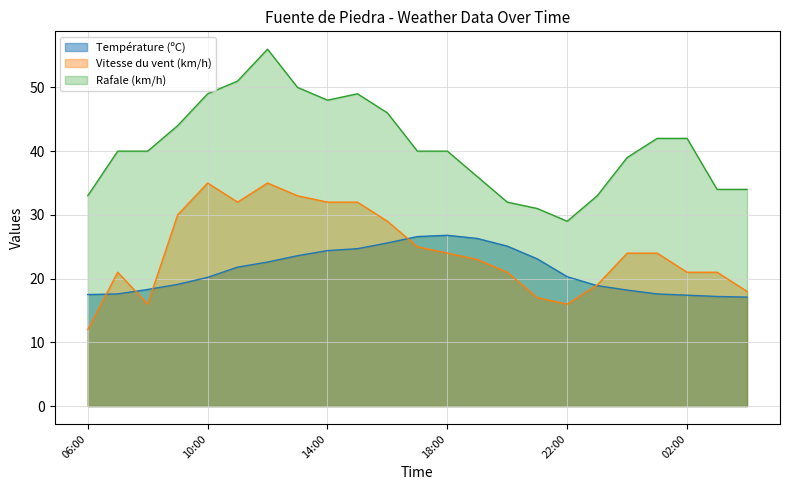

What position from the right is 08:00?

21